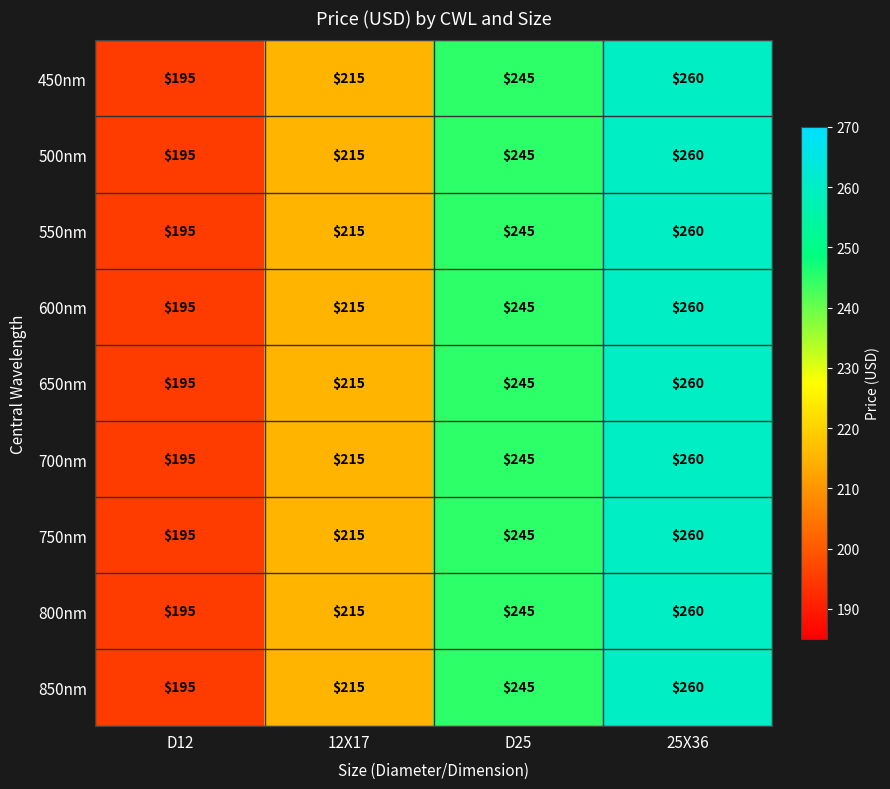

What is the average value of the 700nm series?

229